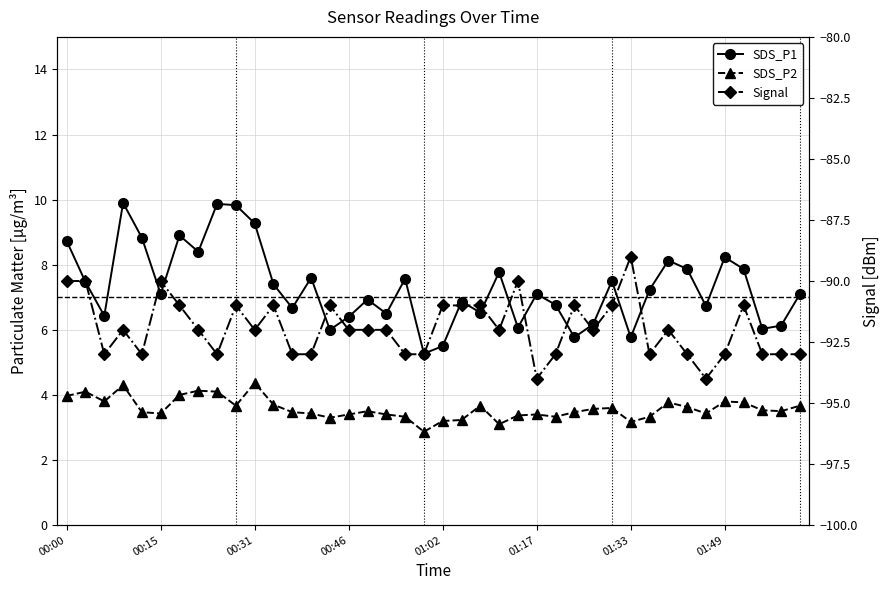

Rank the series at 8 from lowest to highest value.

Signal, SDS_P2, SDS_P1